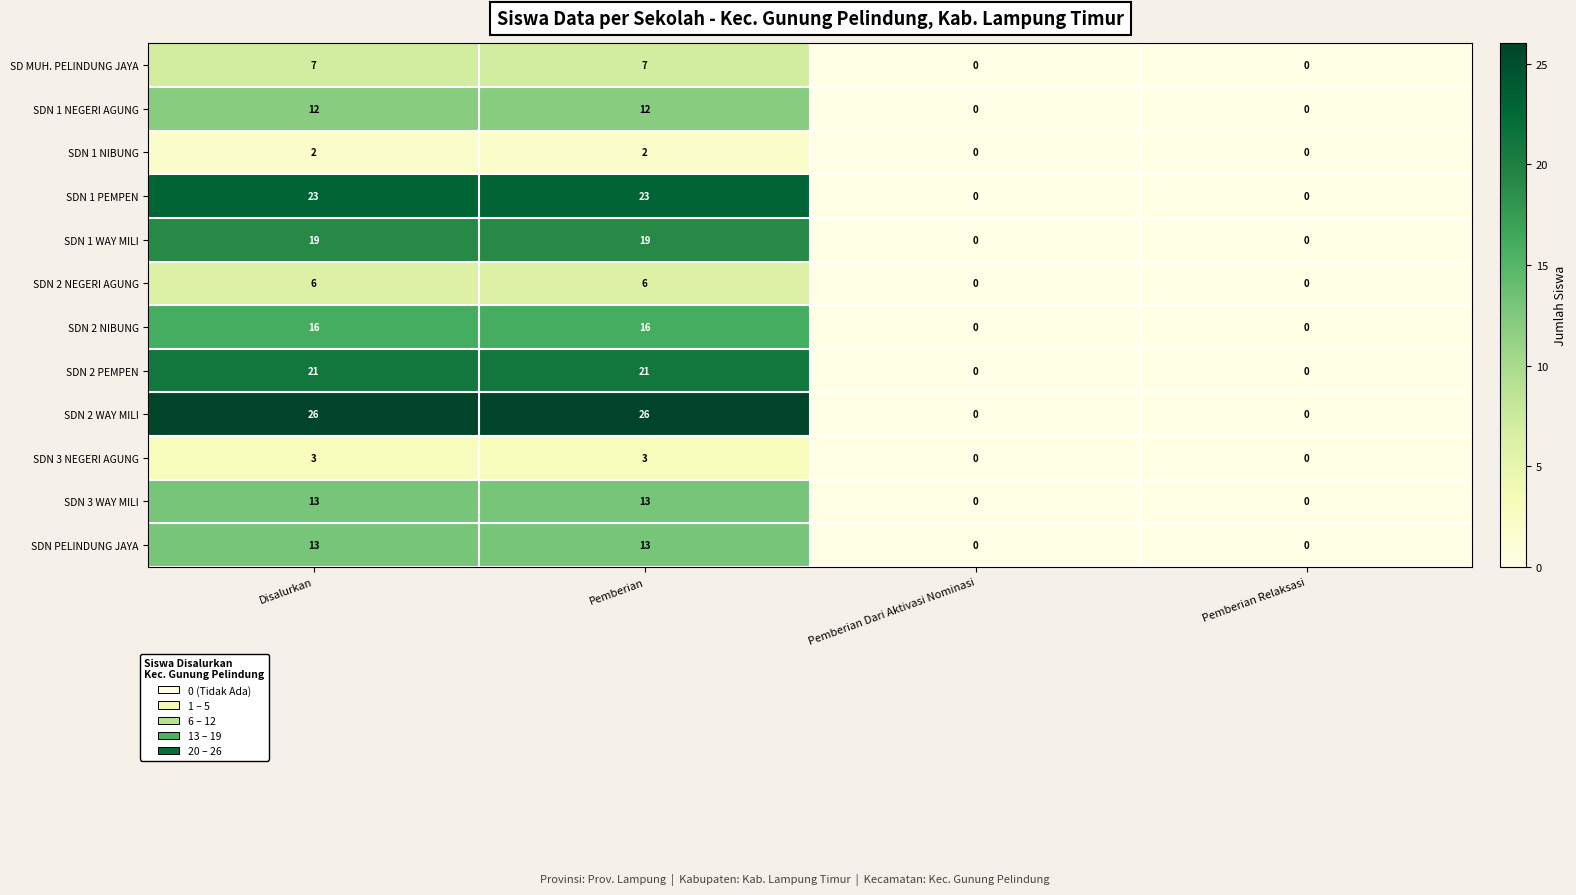

At how many categories does at least one series exceed 13?

2